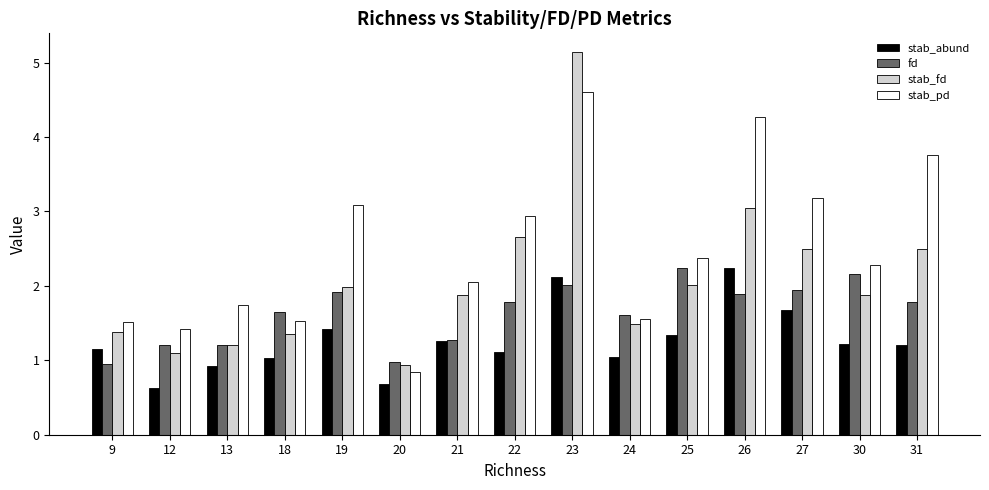

Is it true that fd equals 1.8 at 12?

False